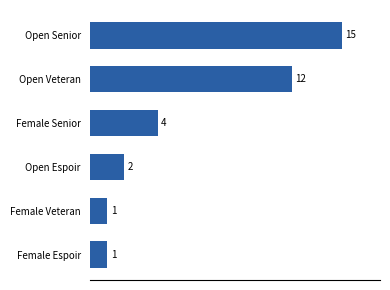

The value at Female Veteran is 1. True or false?

True